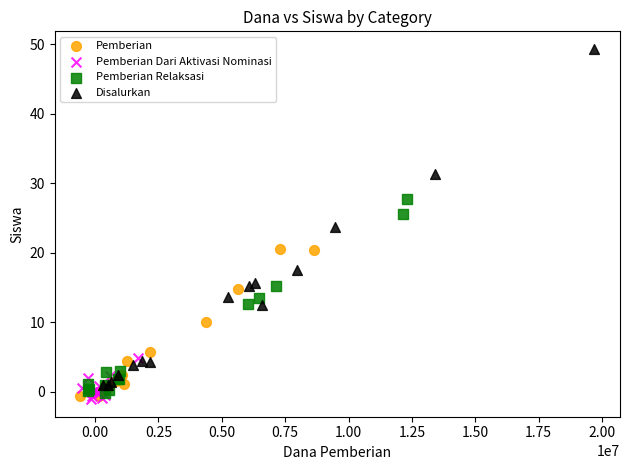

Which series has the largest Y range (max minus min)?

Disalurkan